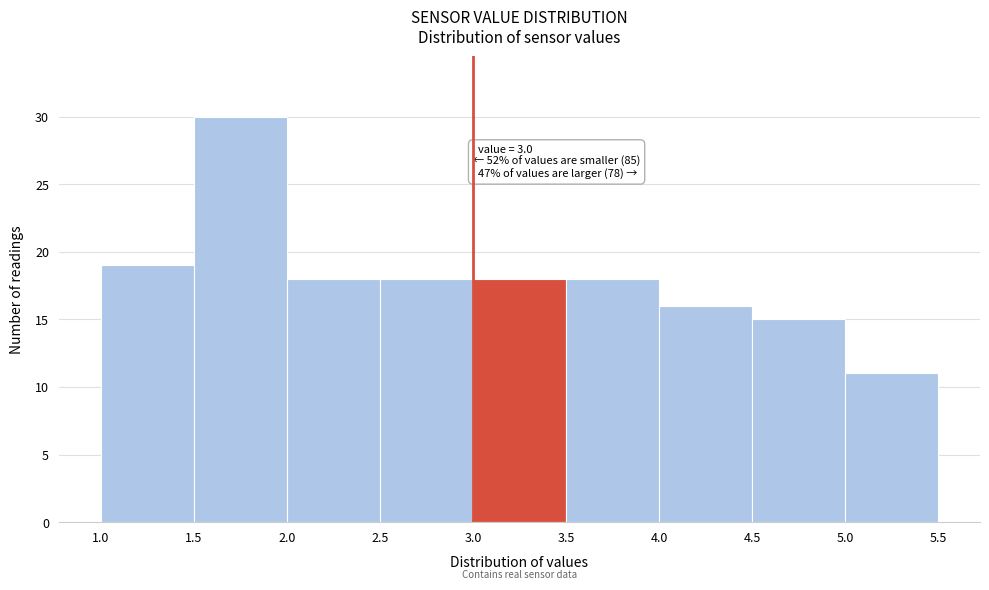

Which range on the x-axis has the tallest bar?

1.5 to 2.0